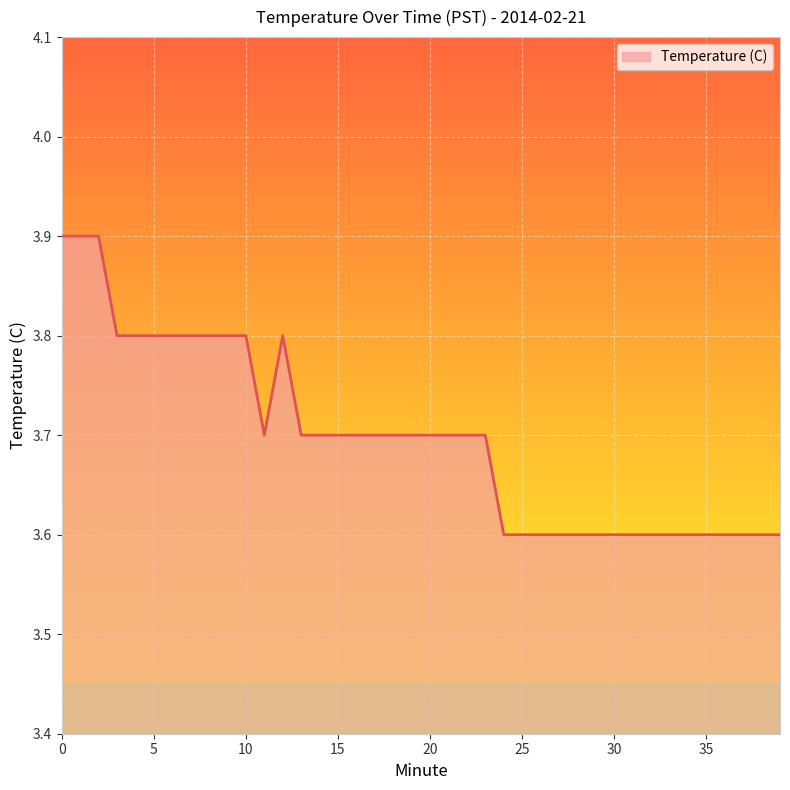

What is the maximum value shown in the chart?

3.9